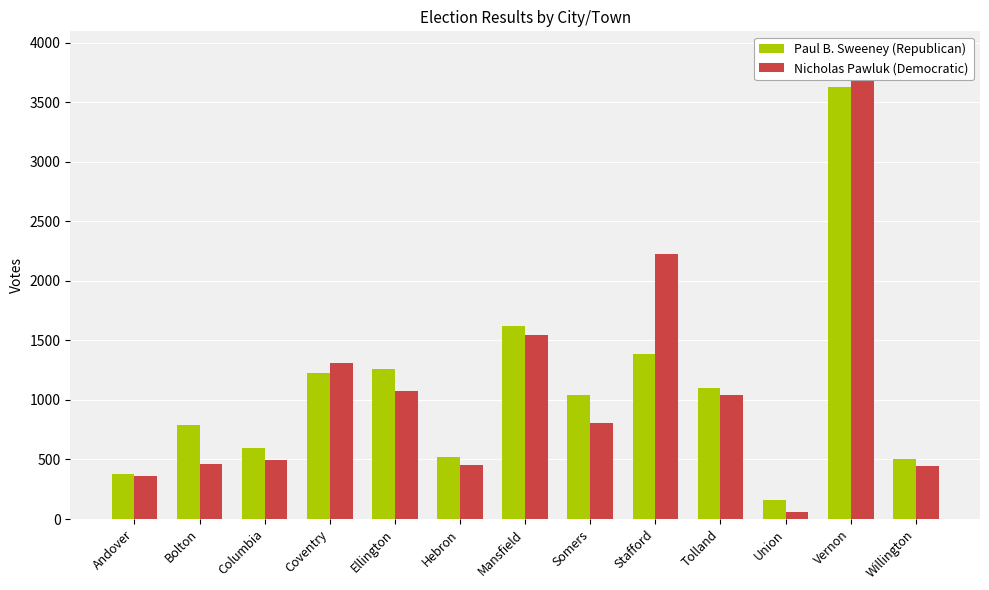

True or false: Paul B. Sweeney (Republican) has a value of 1114 at Bolton.

False